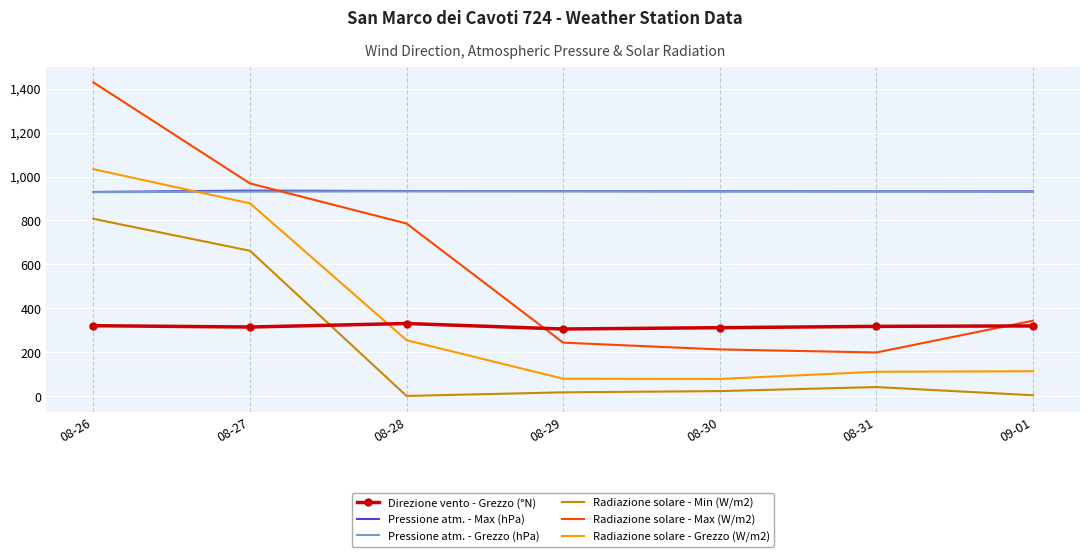

At which category does the chart reach its peak across all series?

08-26